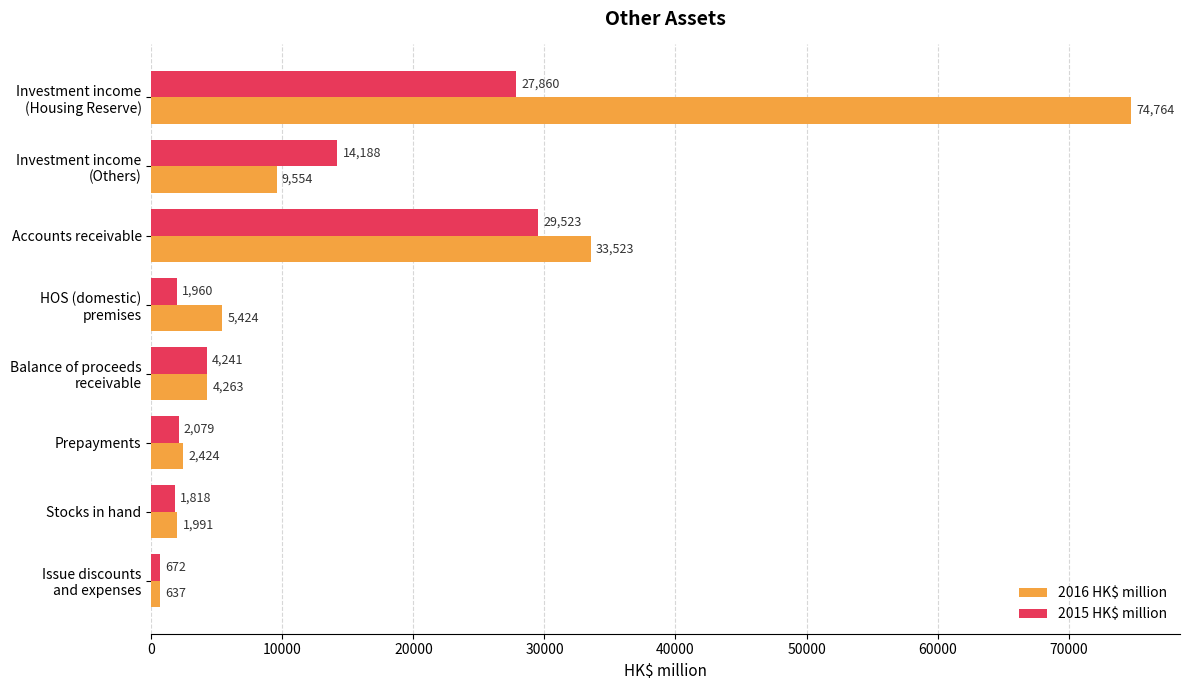

What is the minimum value shown in the chart?

637